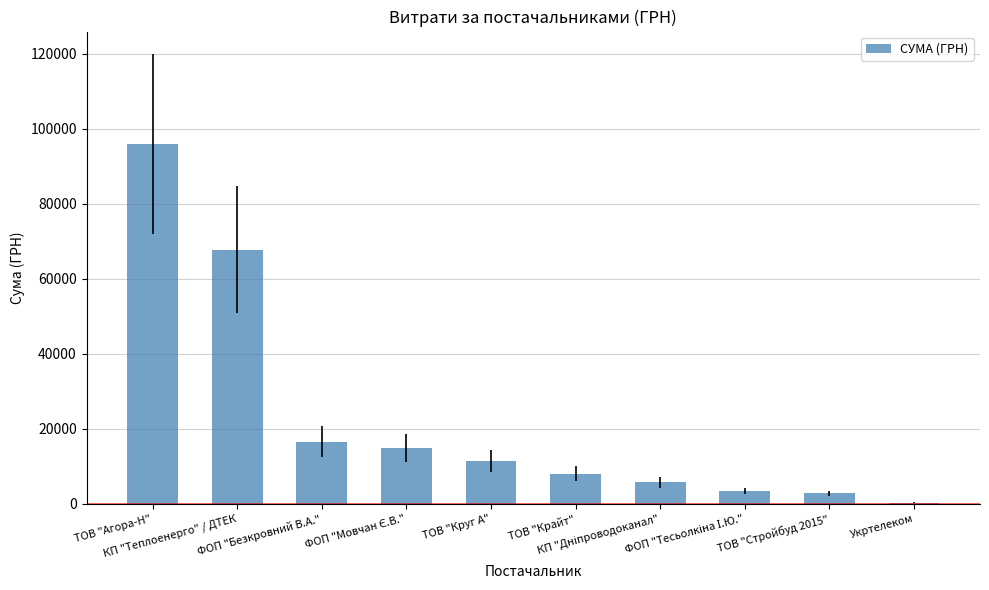

What is the maximum value shown in the chart?

95942.5